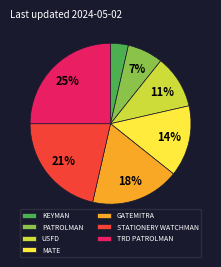

To the nearest percent, what is the average slice percentage?

14%